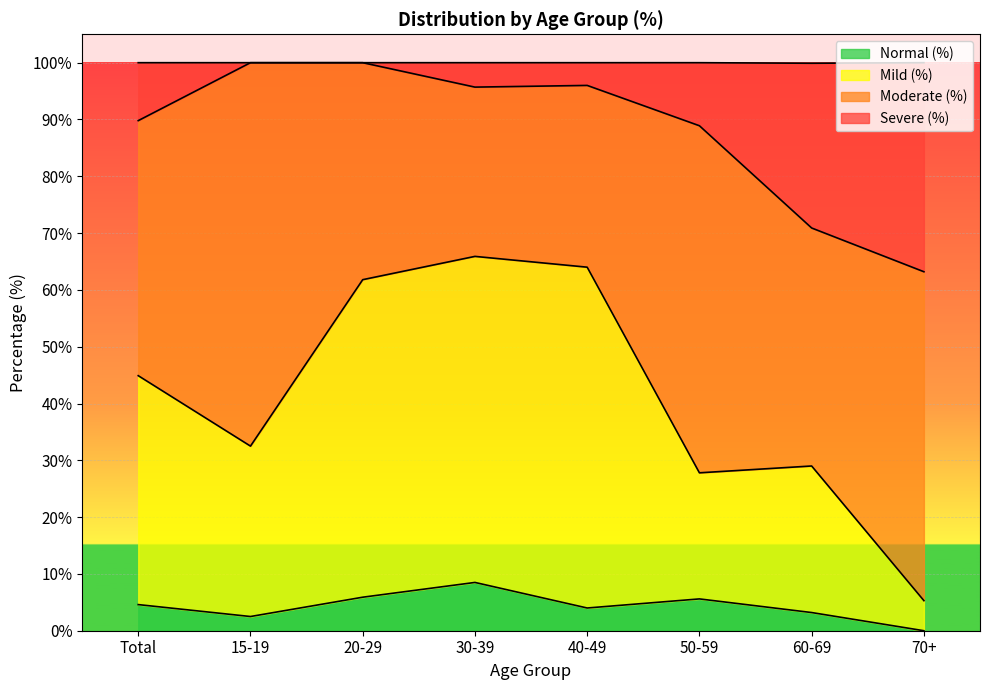

At which label does Normal (%) reach its peak?

30-39